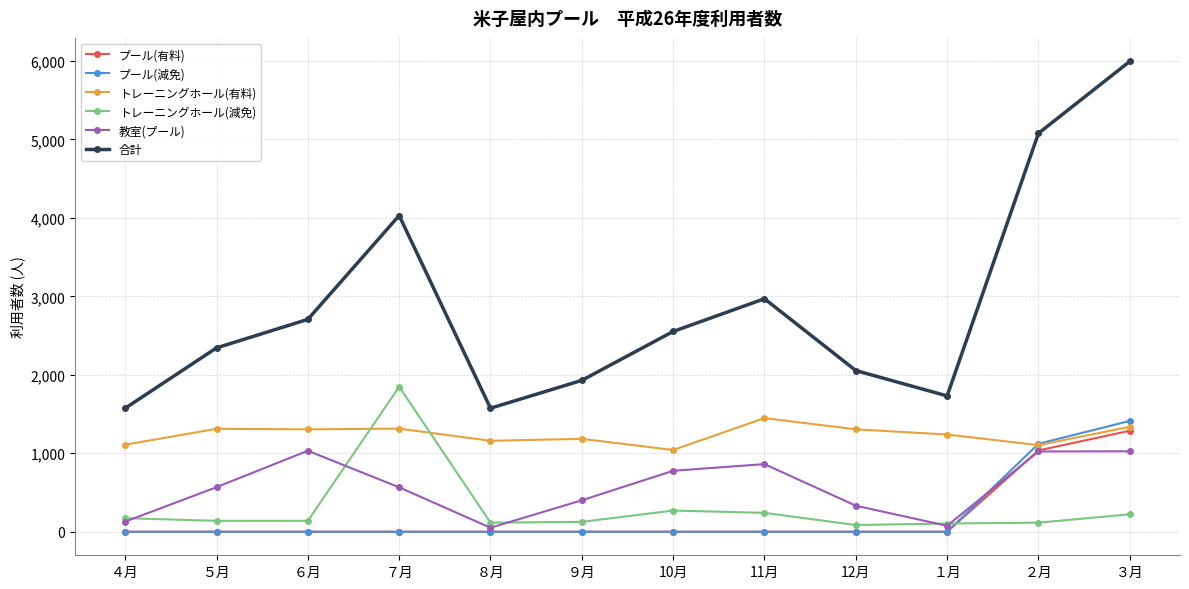

What is the label of the 5th point from the left?

８月